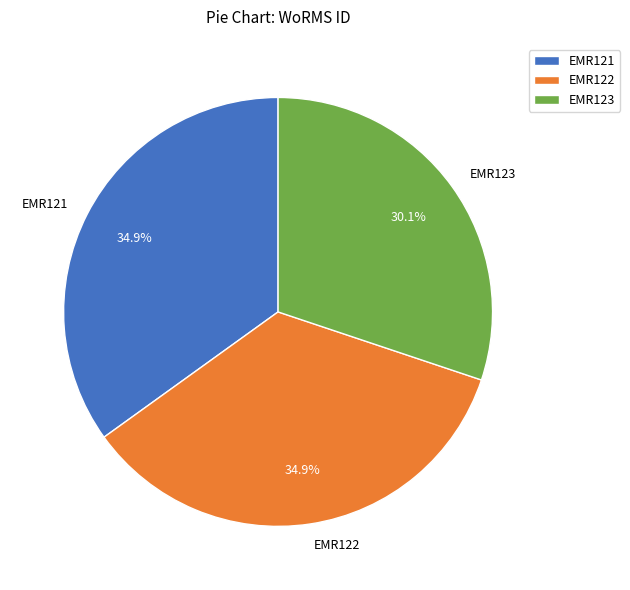

Which slice is the smallest?

EMR123